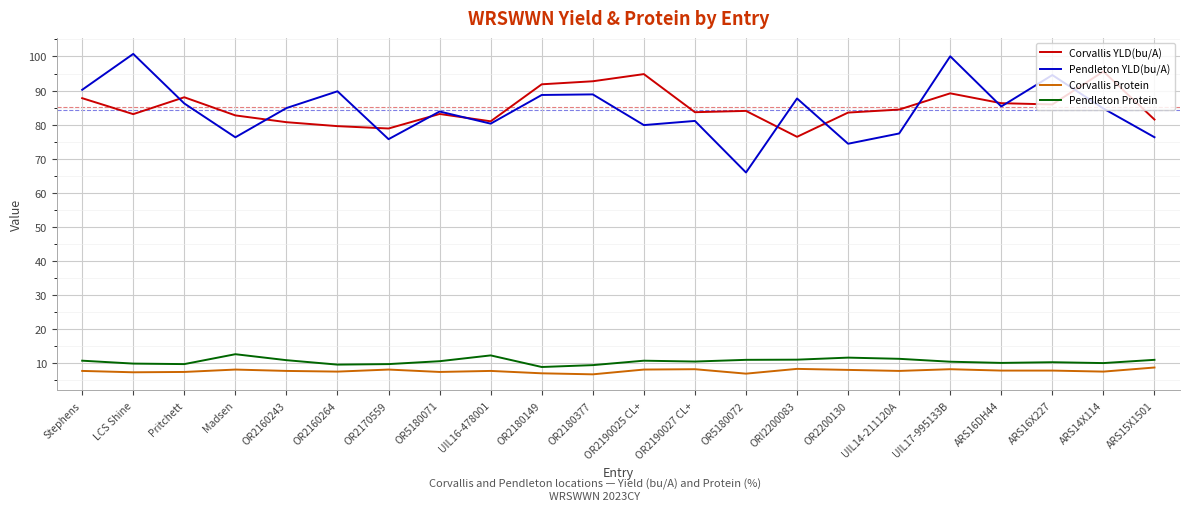

What is the lowest value of the Corvallis Protein series?

6.8